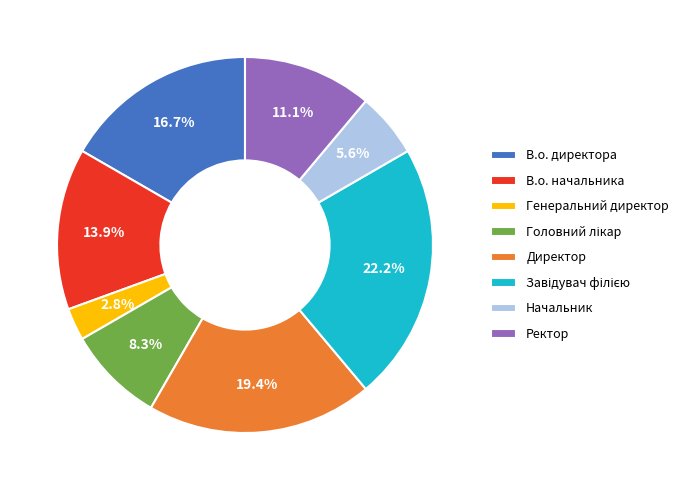

How many segments does this pie chart have?

8